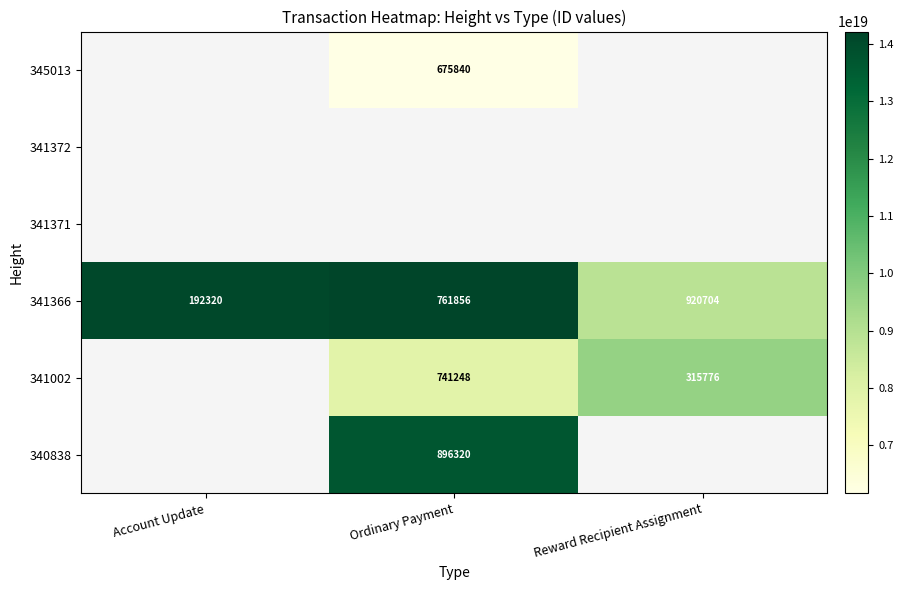

What is the difference between the highest and lowest values at Ordinary Payment?

8059318527248086016.0